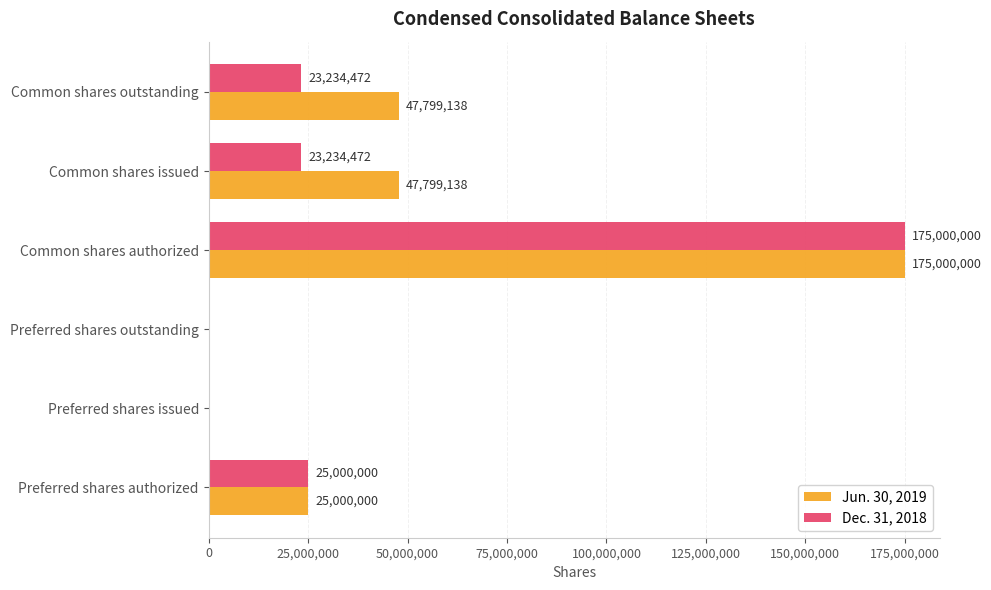

What is the highest value of the Jun. 30, 2019 series?

175000000